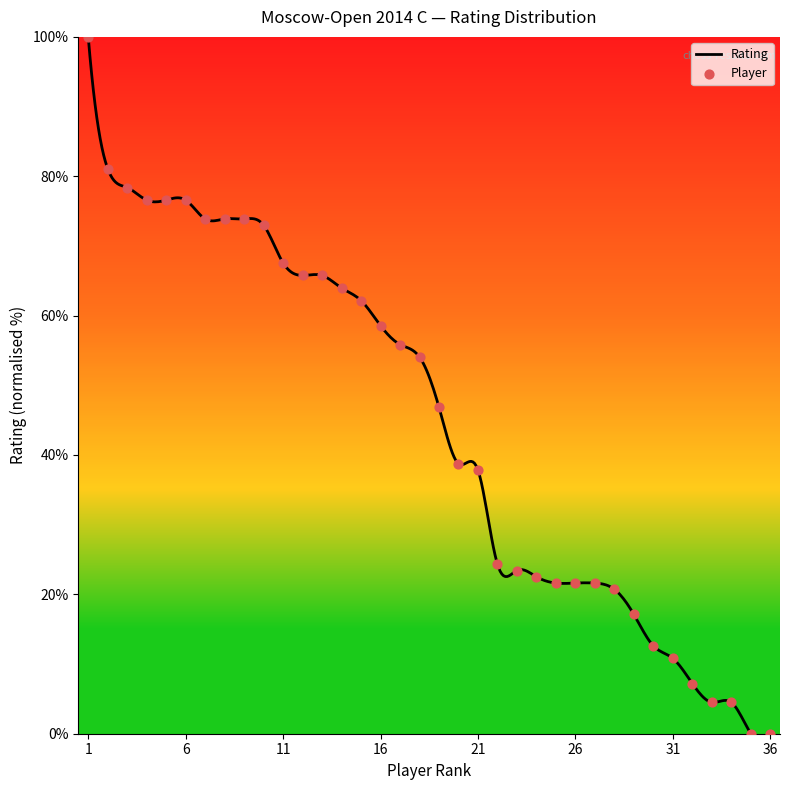

What is the change in value from 5 to 12?

-10.8